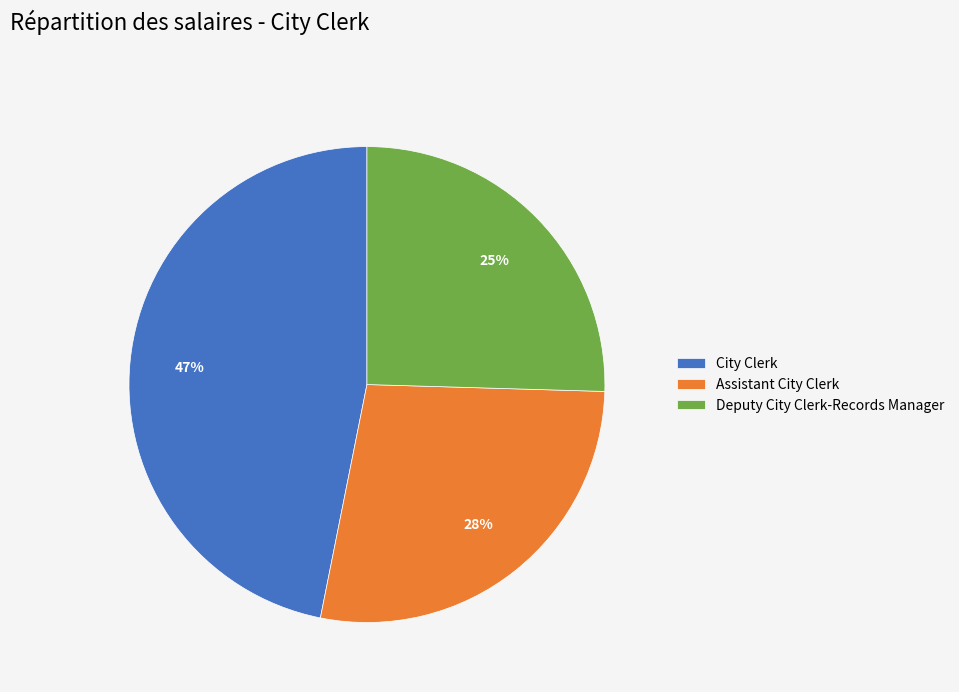

True or false: Deputy City Clerk-Records Manager accounts for 19% of the total.

False